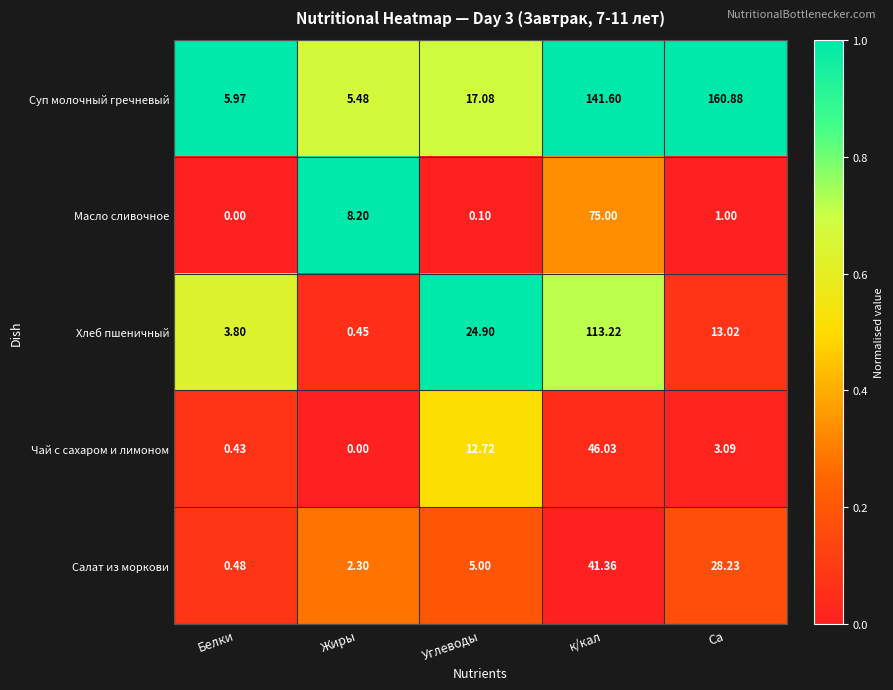

Between Белки and Углеводы, which series saw the biggest shift?

Хлеб пшеничный